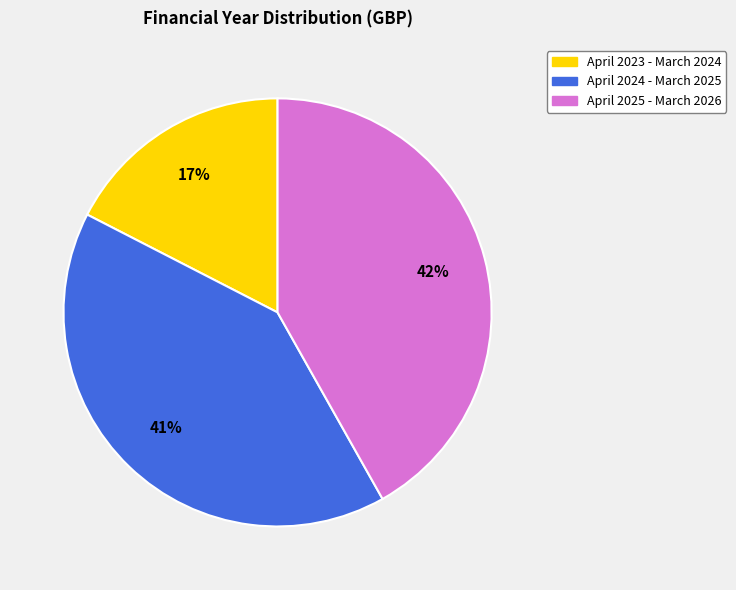

What percentage is the April 2025 - March 2026 slice, to the nearest percent?

42%